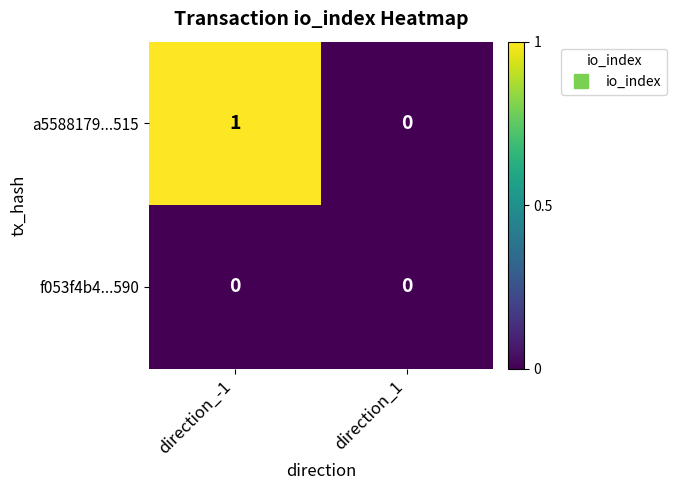

What is the total value across all series at direction_-1?

1